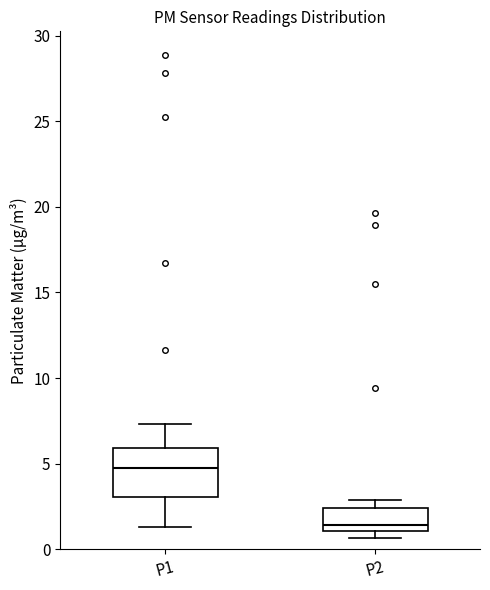

Reading left to right, transcribe this box plot: for each box, give where its median line is, the range the box spans, and where its two whiskers end, as read against the y-axis. The values are not printed on the chart, so give them approximately, as read against the axis.

P1: median 5.0, box 3.0 to 6.0, whiskers 1.5 to 7.5
P2: median 1.5, box 1.0 to 2.5, whiskers 0.5 to 3.0